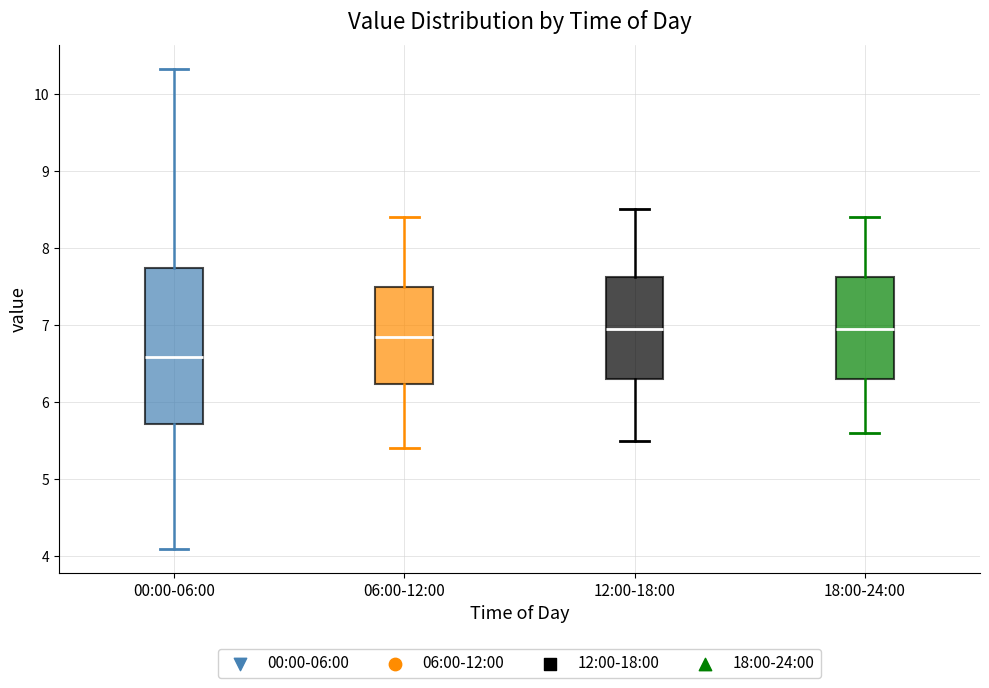

Reading left to right, transcribe this box plot: for each box, give where its median line is, the range the box spans, and where its two whiskers end, as read against the y-axis. The values are not printed on the chart, so give them approximately, as read against the axis.

00:00-06:00: median 6.6, box 5.7 to 7.7, whiskers 4.1 to 10.3
06:00-12:00: median 6.9, box 6.2 to 7.5, whiskers 5.4 to 8.4
12:00-18:00: median 7.0, box 6.3 to 7.6, whiskers 5.5 to 8.5
18:00-24:00: median 7.0, box 6.3 to 7.6, whiskers 5.6 to 8.4